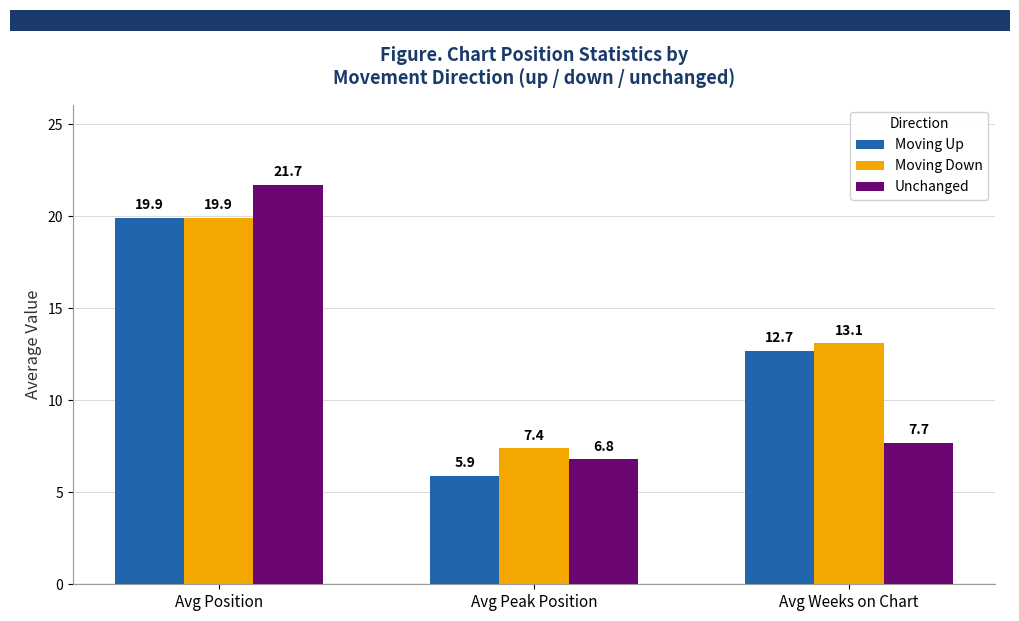

Rank the series by their average value, from lowest to highest.

Unchanged, Moving Up, Moving Down